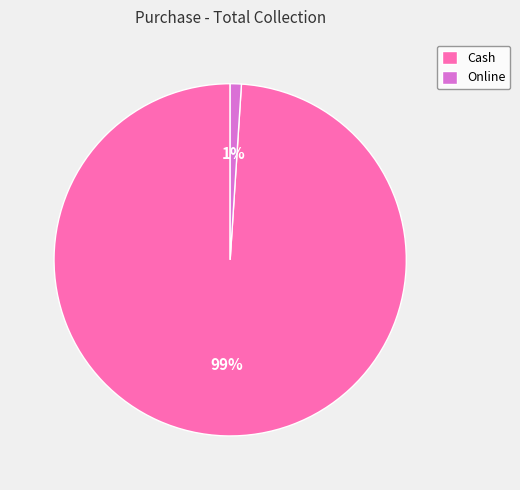

Is it true that Cash is 89% of the pie?

False